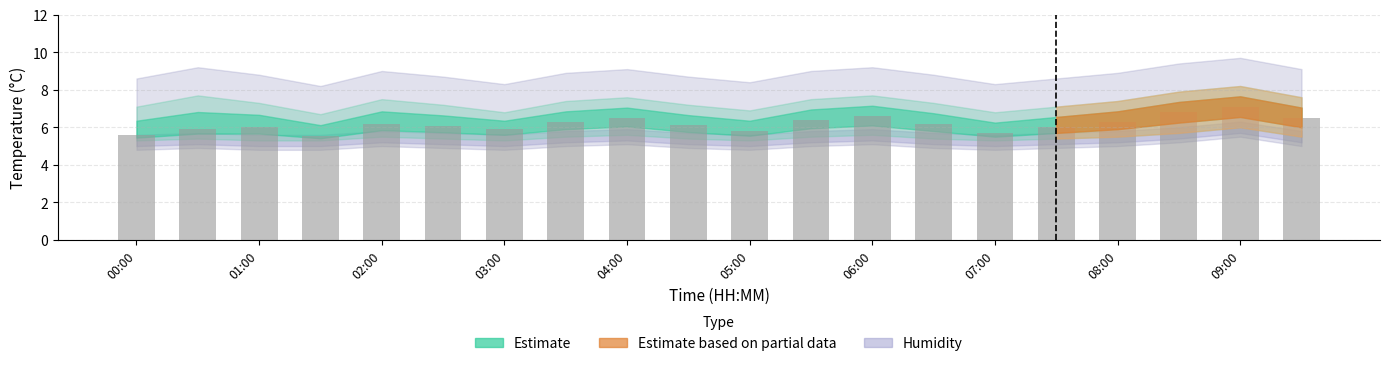

What is the difference between the second highest and second lowest values?

1.2